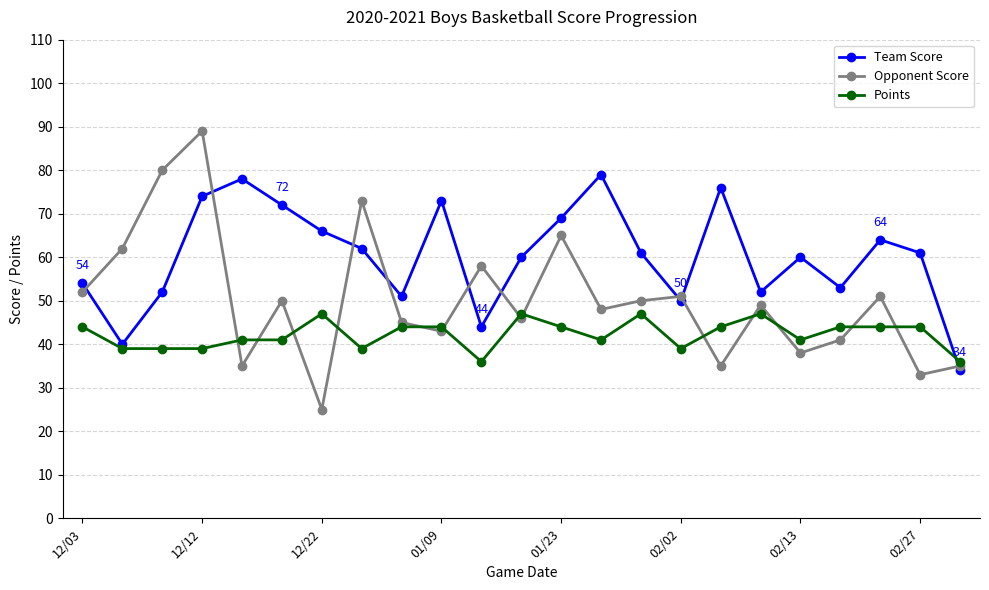

What is the lowest value of the Team Score series?

34